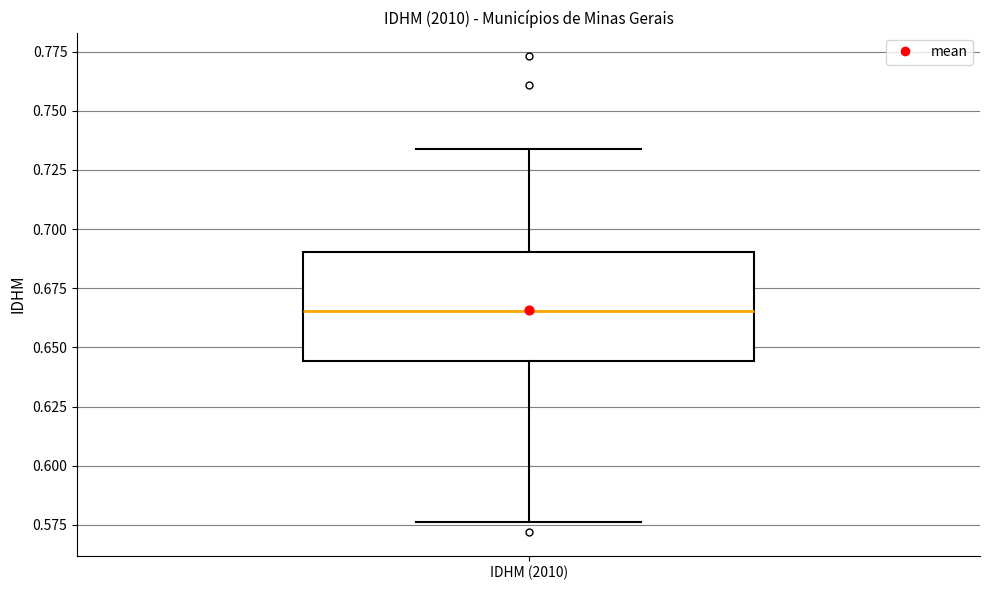

Read this box plot against the y-axis: the position of the median line, the range covered by the box, and the ends of both whiskers. The values are not printed on the chart, so give them approximately, as read against the axis.

median 0.665, box 0.645 to 0.690, whiskers 0.575 to 0.735